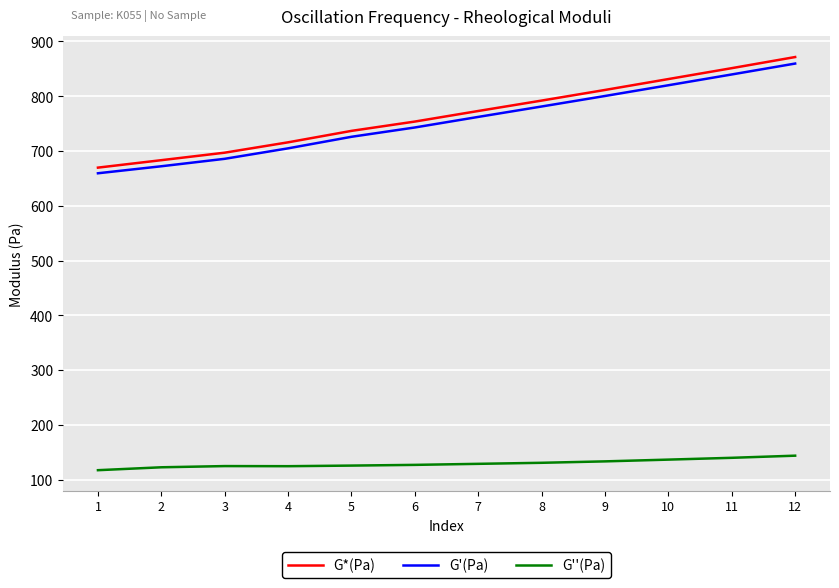

What are all the series names shown in the legend?

G*(Pa), G'(Pa), G''(Pa)